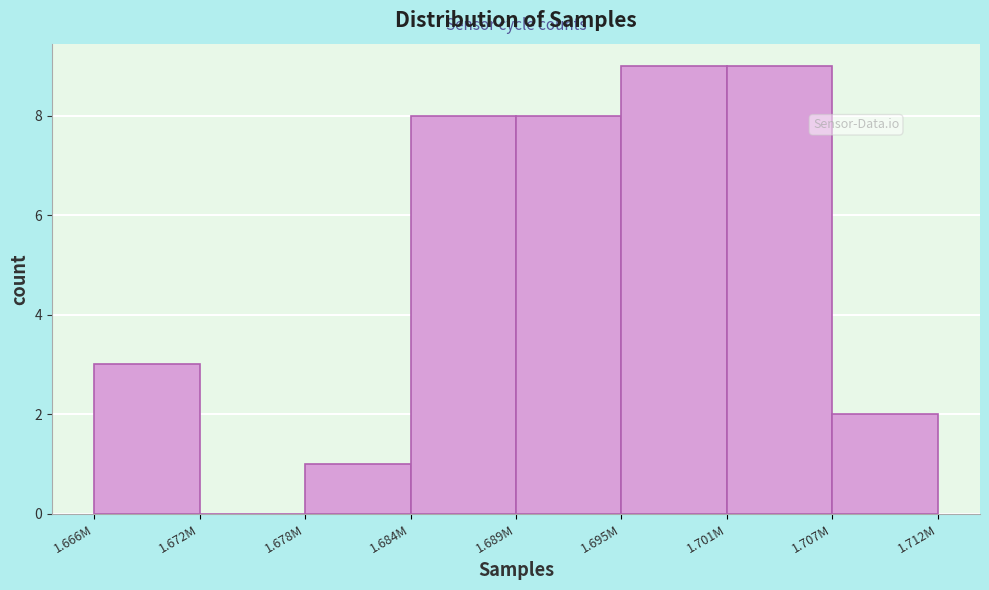

Reading left to right, what are all the values shown in this chart?

1.666M=3	1.672M=0	1.678M=1	1.684M=8	1.689M=8	1.695M=9	1.701M=9	1.707M=2